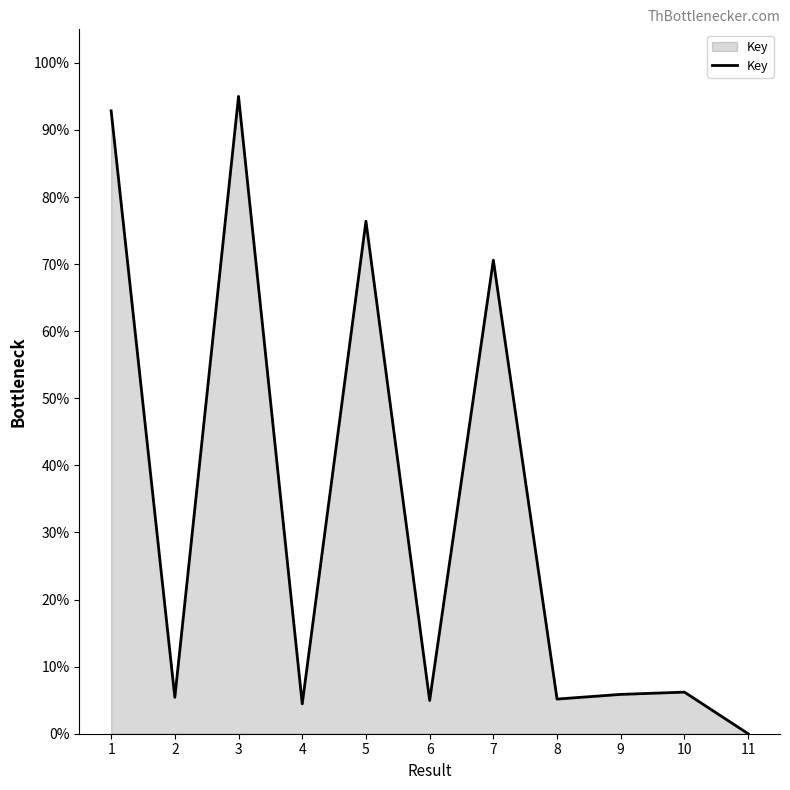

How many lines are shown in the chart?

1